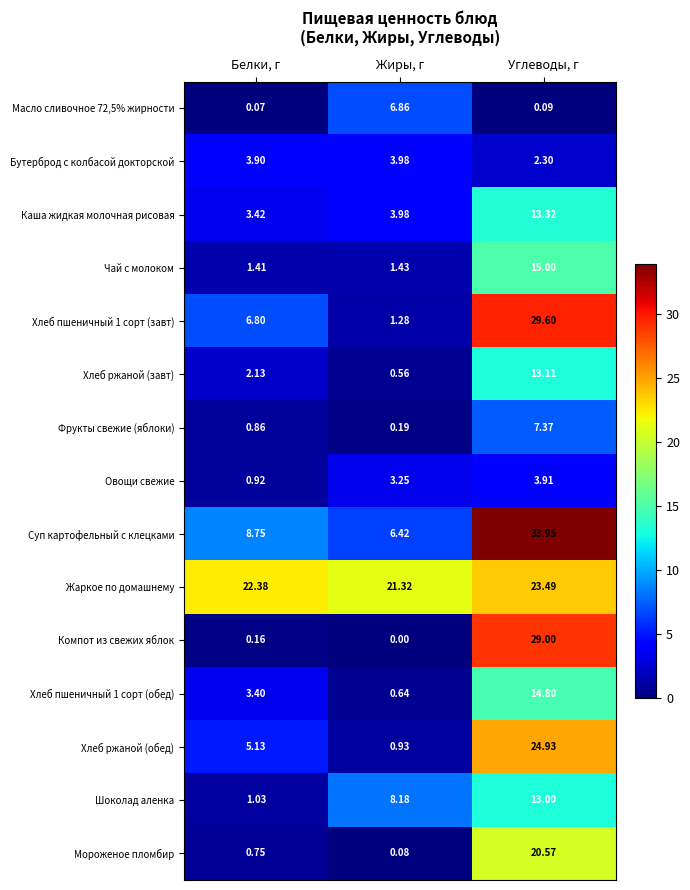

At which label is Компот из свежих яблок closest to 14?

Белки, г